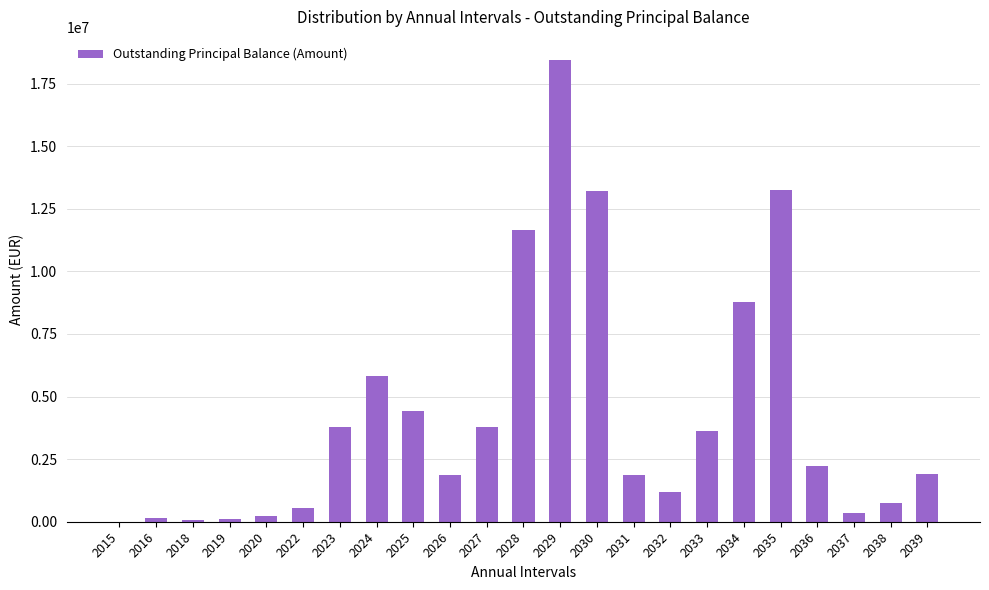

The chart shows a value of 6211441.1 at 2025. True or false?

False